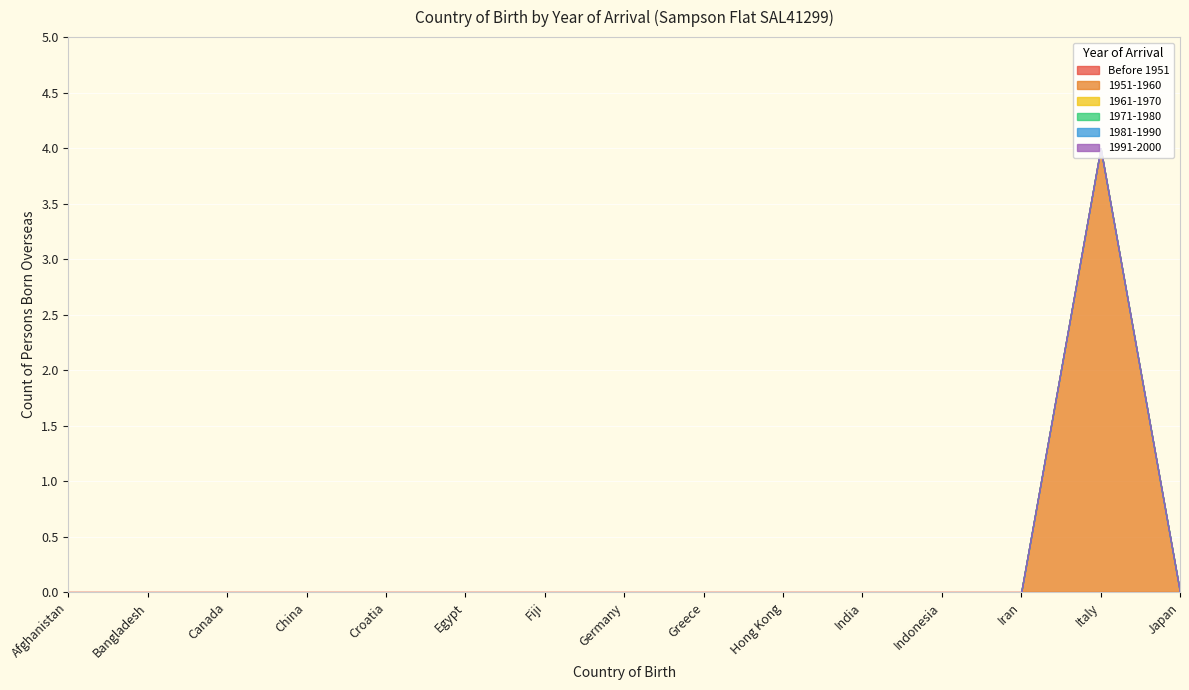

What position from the left is Fiji?

7